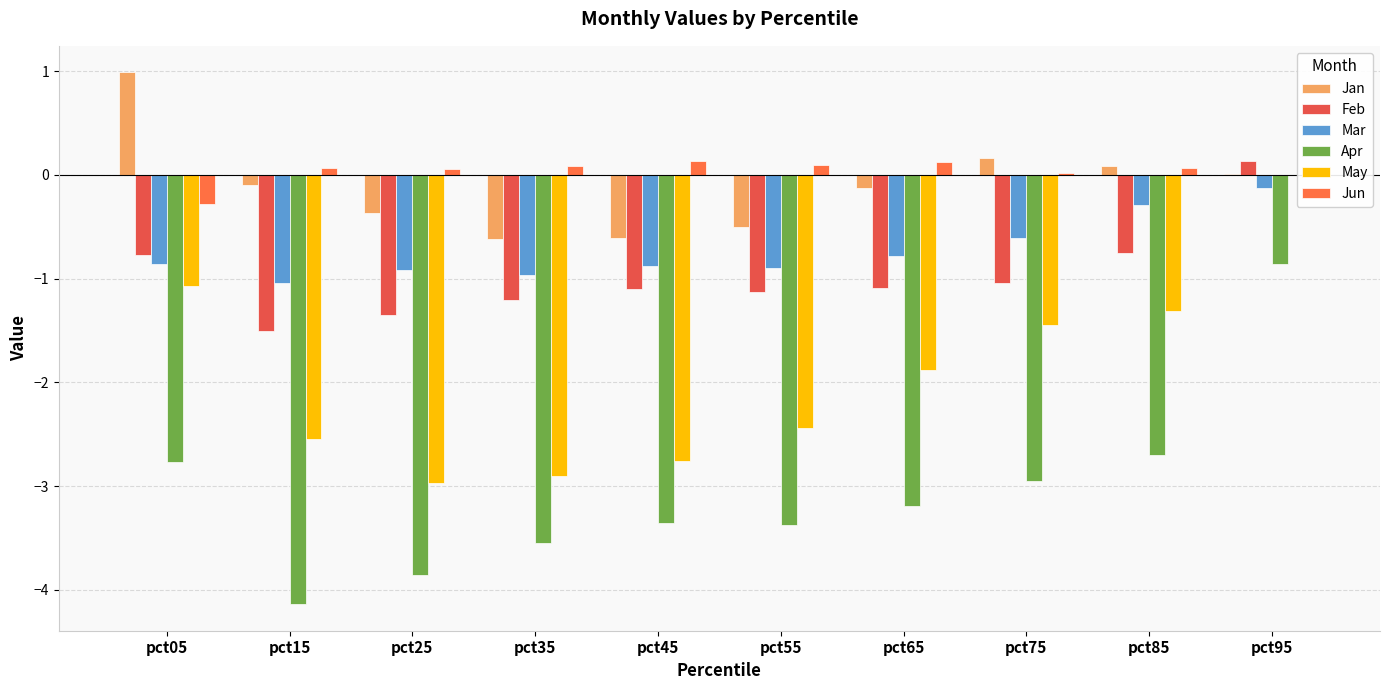

Which category has the lowest value across all series?

pct15